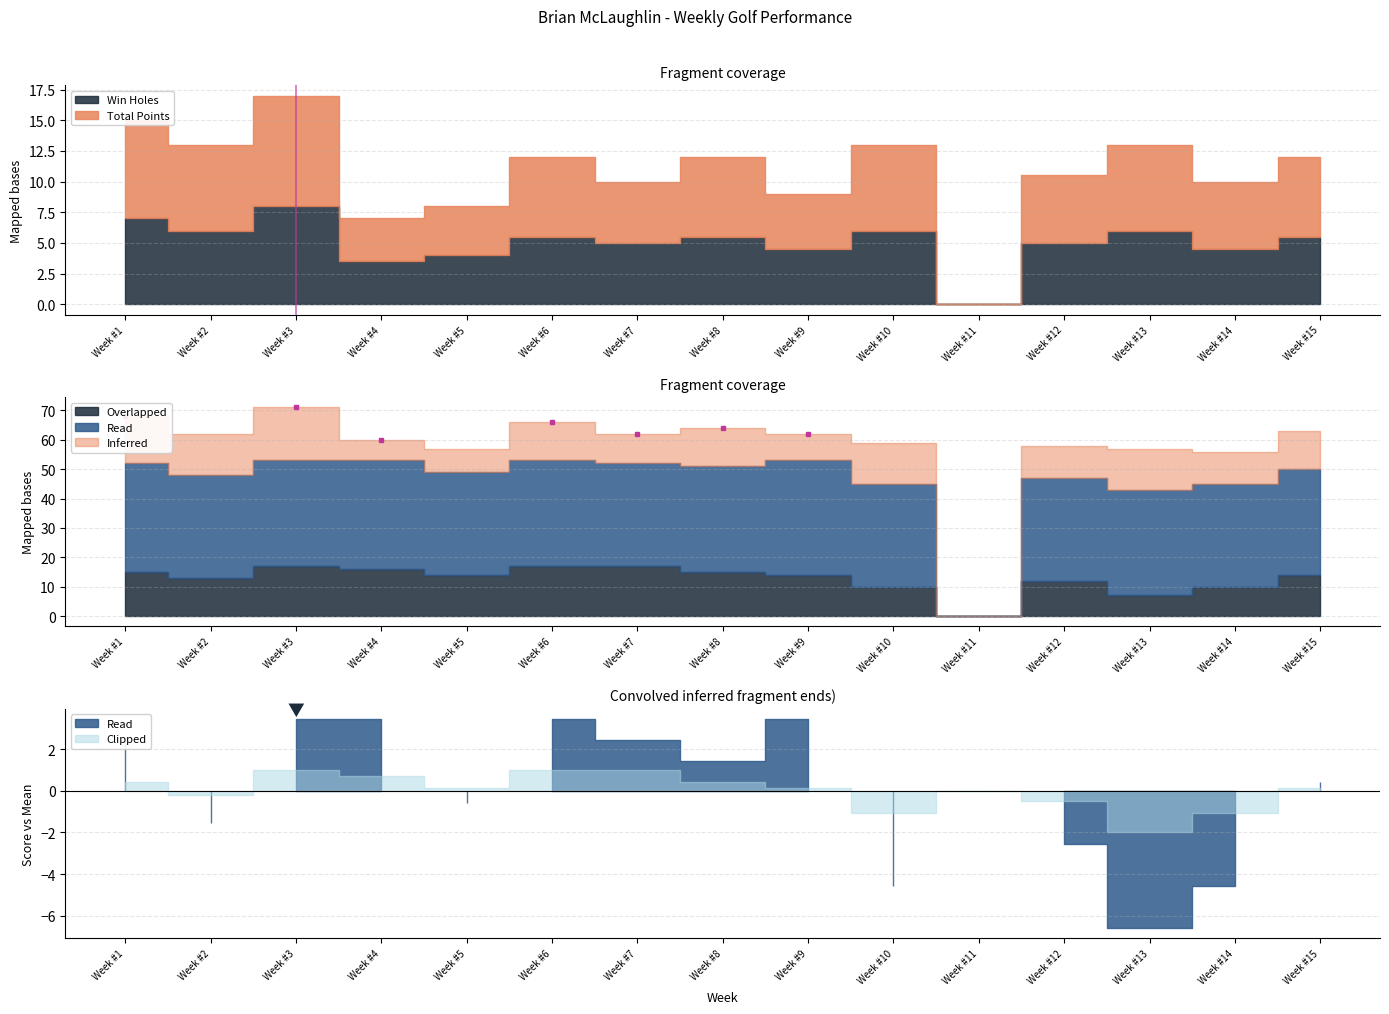

Rank the categories by Total Points value from highest to lowest.

Week #3, Week #1, Week #2, Week #10, Week #13, Week #6, Week #8, Week #15, Week #12, Week #14, Week #7, Week #9, Week #5, Week #4, Week #11